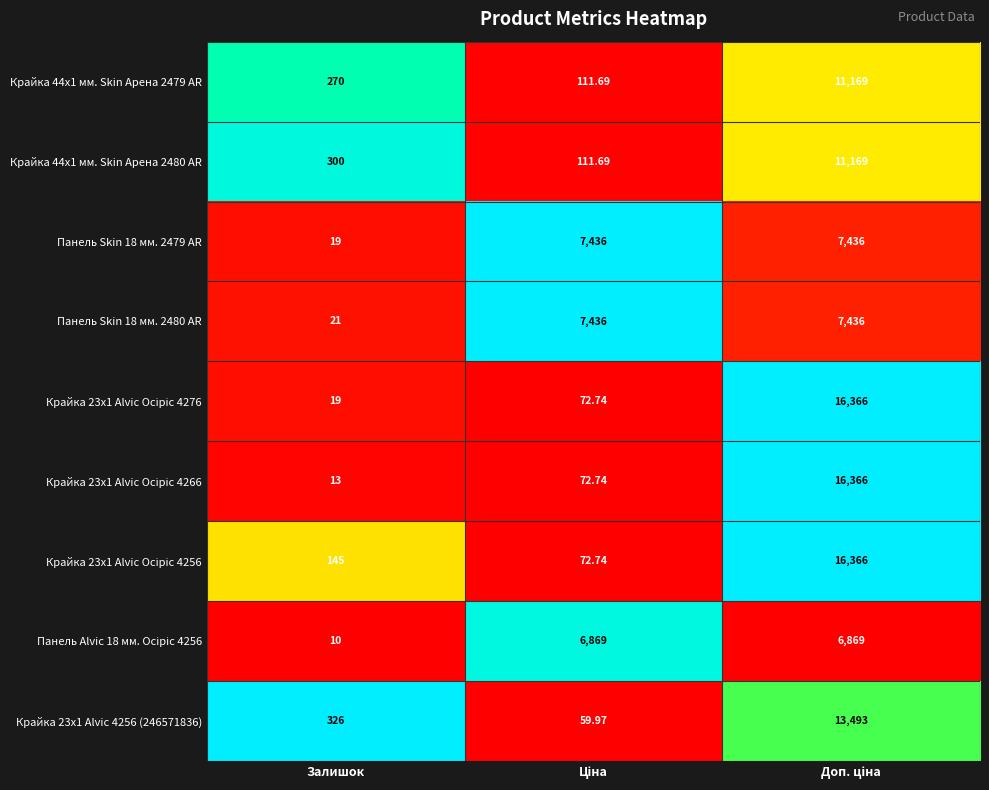

Which label corresponds to the smallest value in the chart?

Залишок